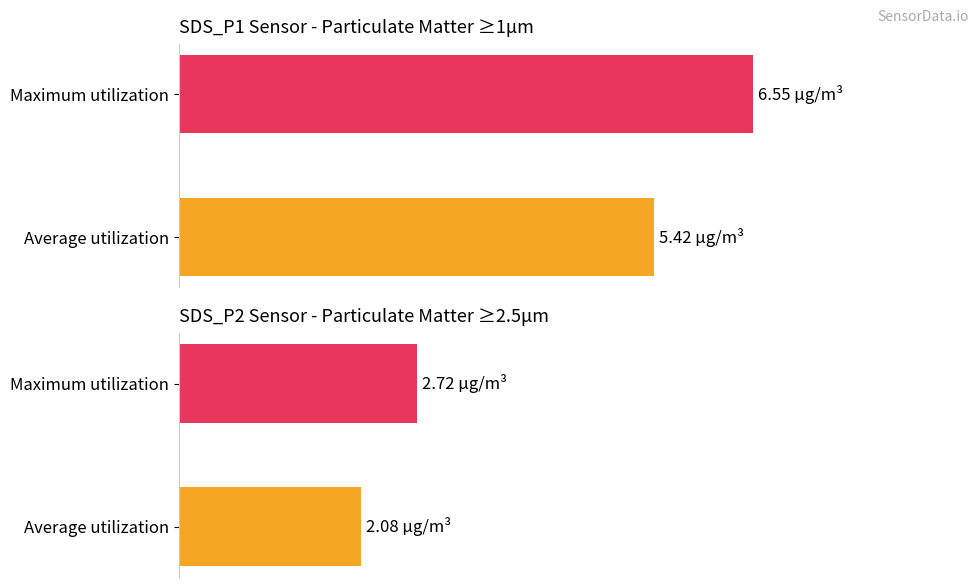

True or false: SDS_P2 has a value of 3.1 at Average utilization.

False